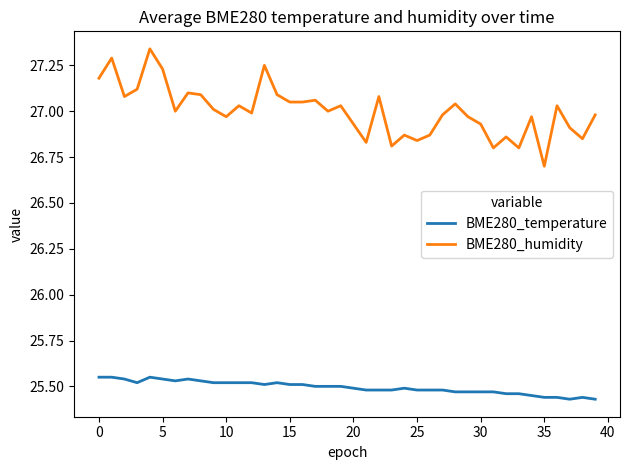

Rank the series by their maximum value, from lowest to highest.

BME280_temperature, BME280_humidity